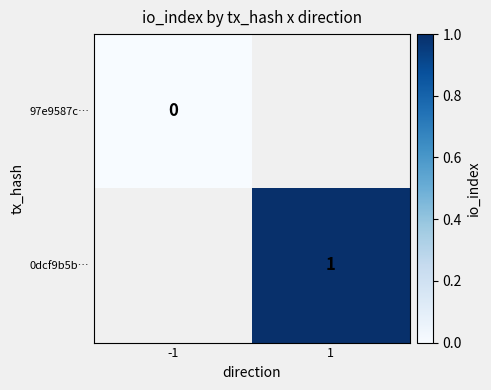

Is the value of 0dcf9b5b… at 1 greater than the value of 97e9587c… at -1?

Yes